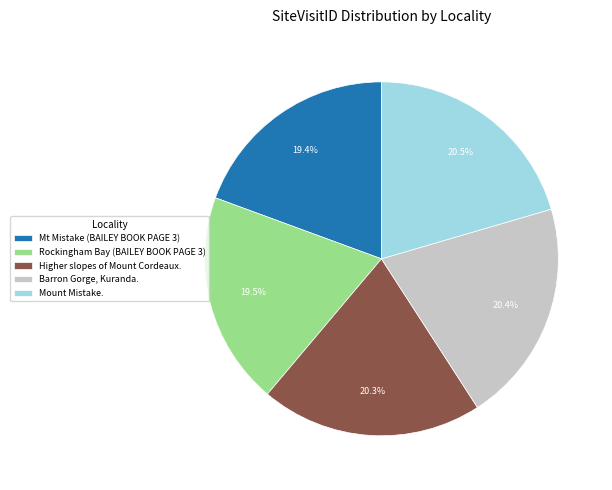

To the nearest percent, what is the combined percentage of Rockingham Bay (BAILEY BOOK PAGE 3) and Barron Gorge, Kuranda.?

40%